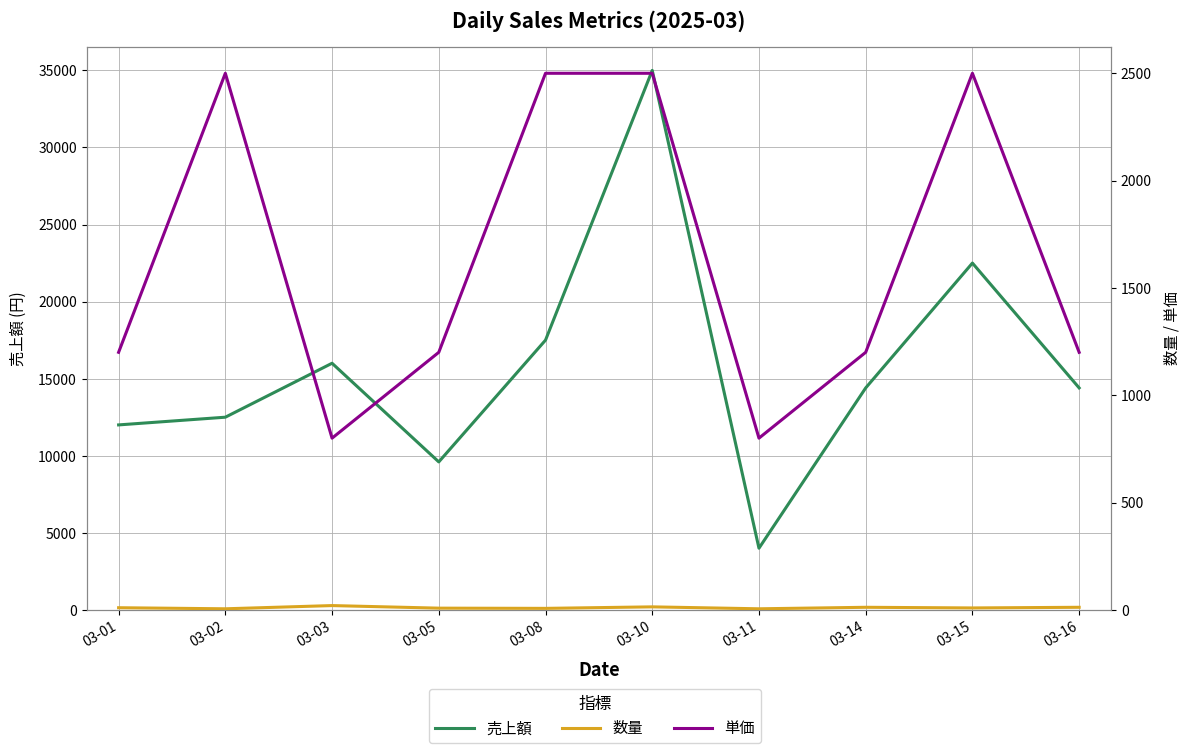

How many interior local peaks does the 数量 series have?

3